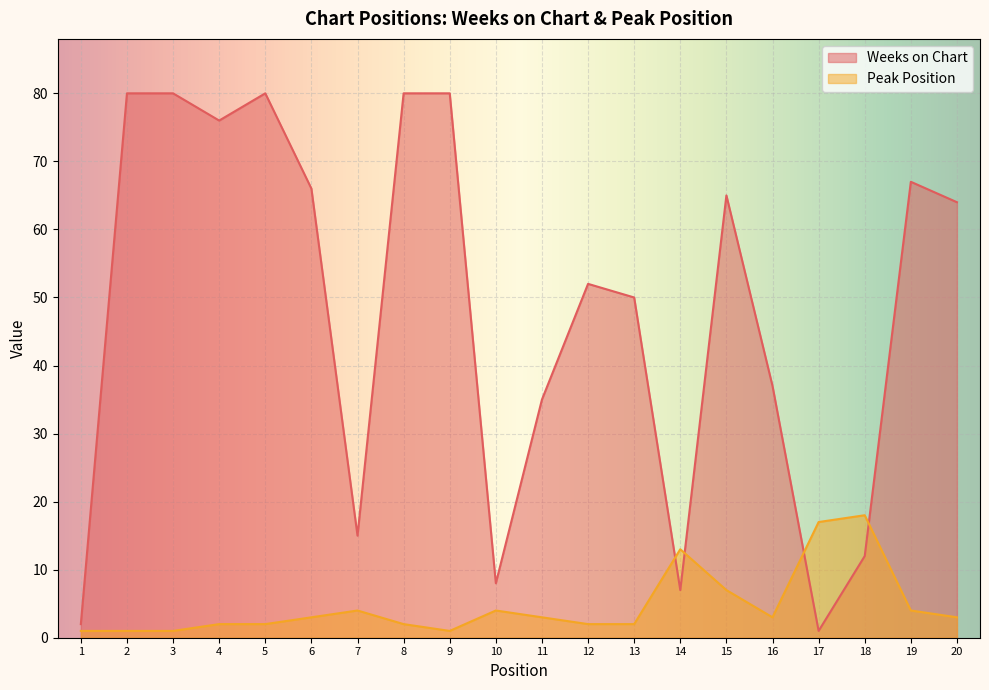

At how many categories does at least one series exceed 75?

6